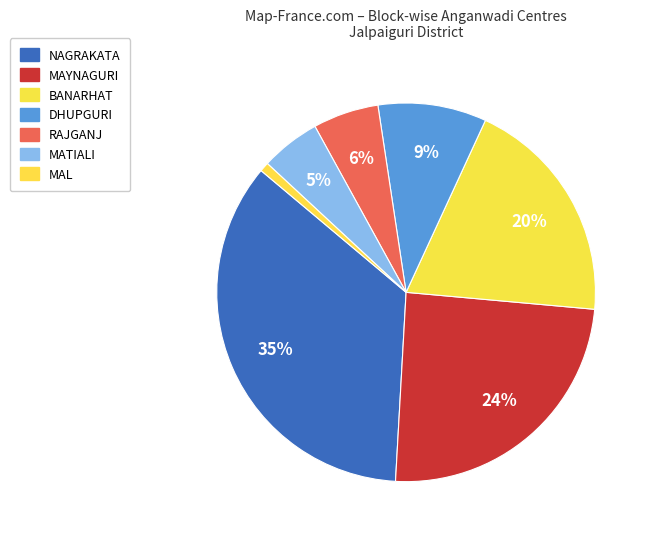

Does MAYNAGURI represent more than half of the total?

No